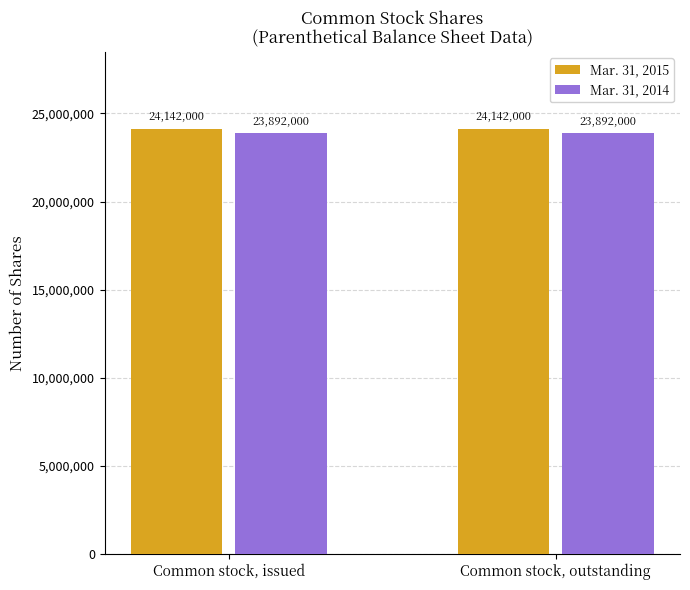

What is the minimum value for Mar. 31, 2015?

24142000